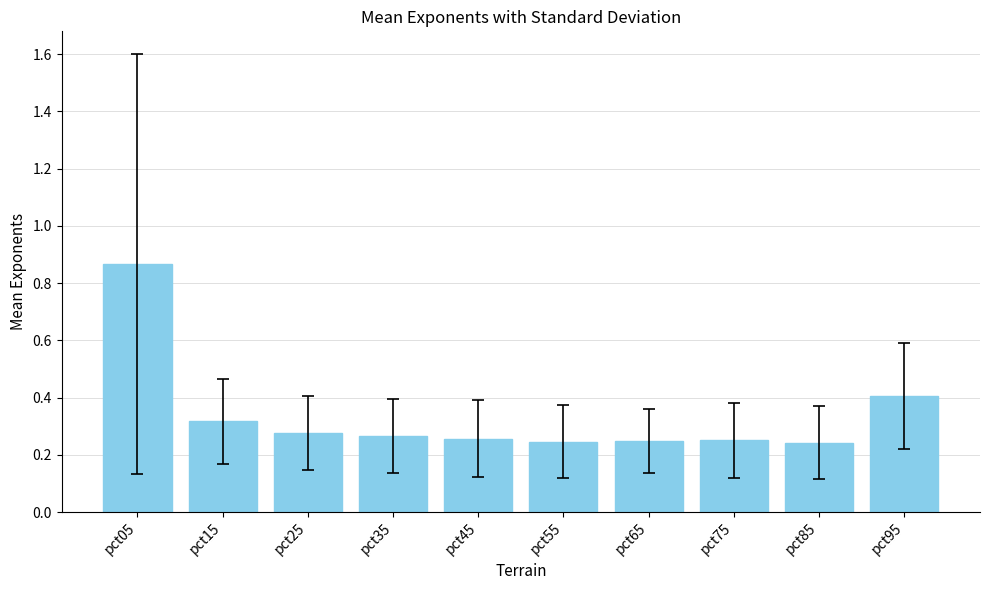

Does the chart contain any negative values?

No